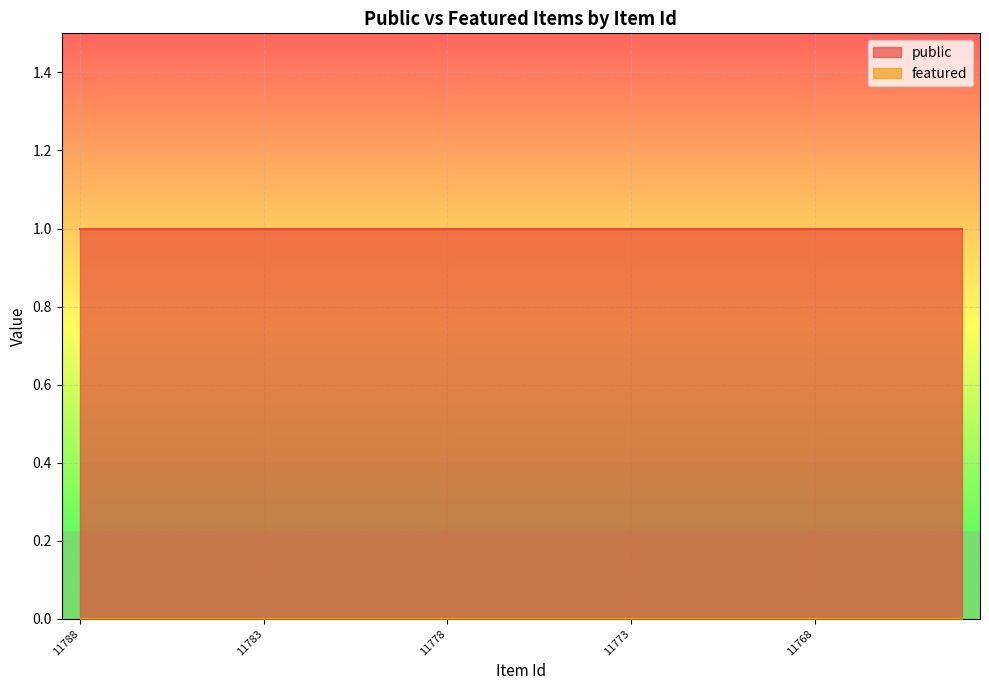

True or false: public and featured intersect in this chart.

False